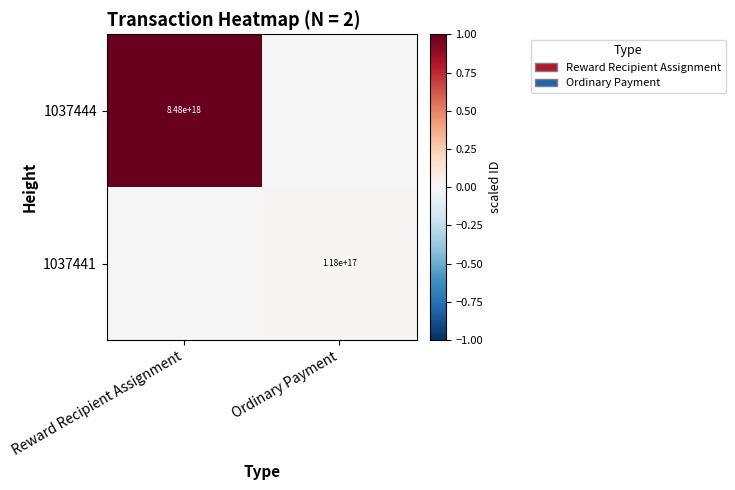

True or false: 1037441 has a value of 205575279696813408 at Ordinary Payment.

False